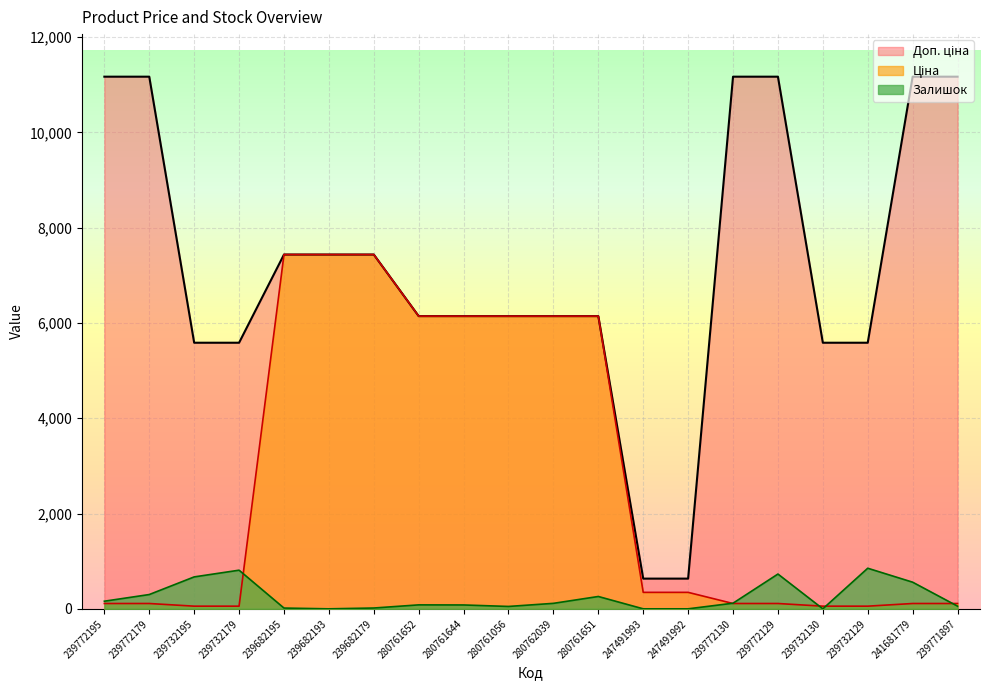

Which series changed the most between 239682193 and 239732129?

Ціна